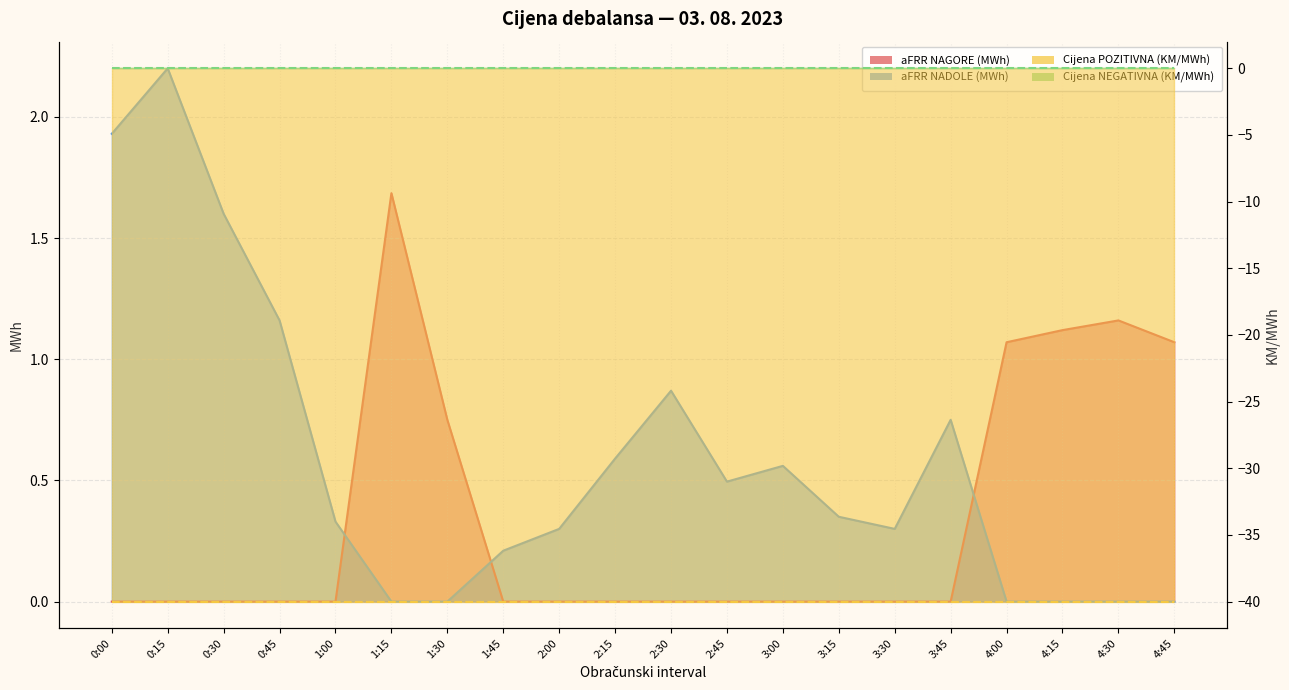

How many lines are shown in the chart?

2